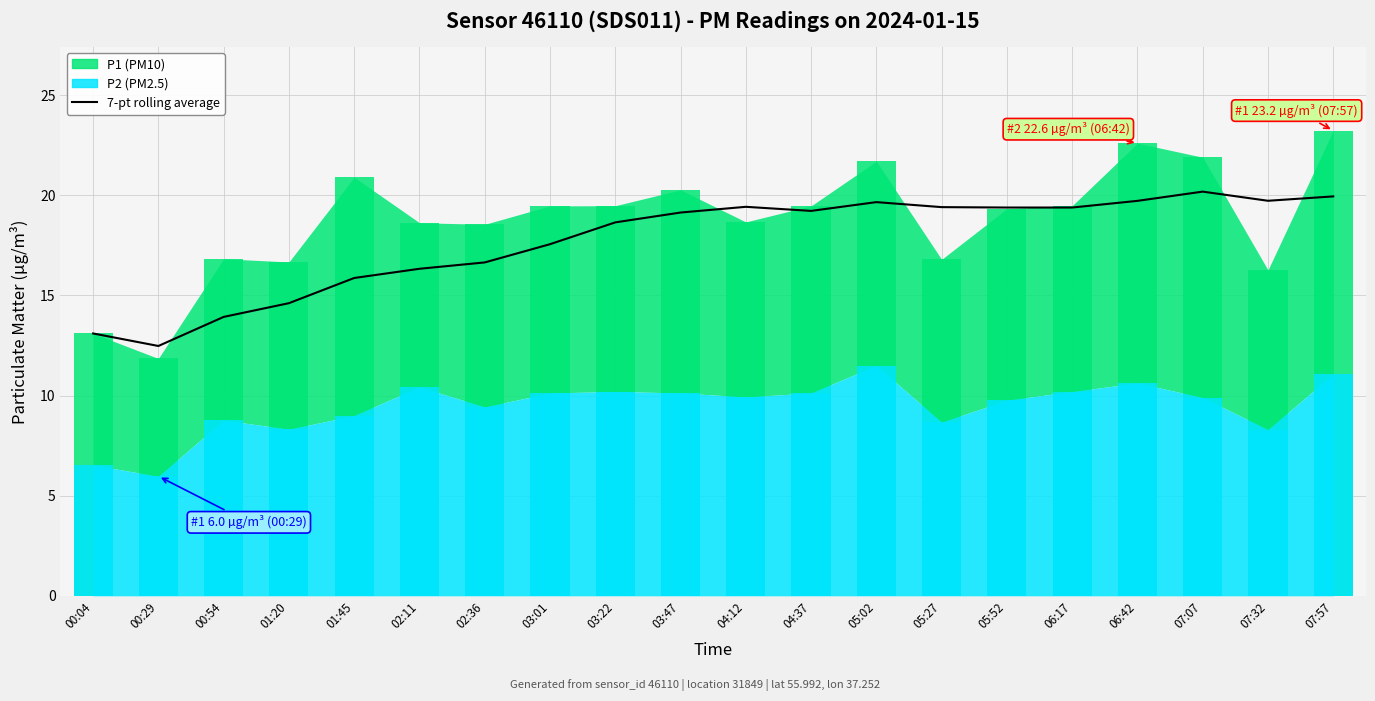

What is the ratio of the value at 03:01 to the value at 06:42?

0.9